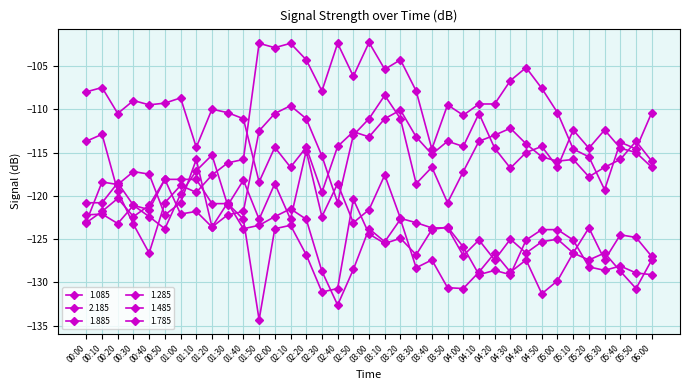

At 00:40, list the series in order from largest to smallest.

1.085, 1.485, 1.785, 2.185, 1.885, 1.285